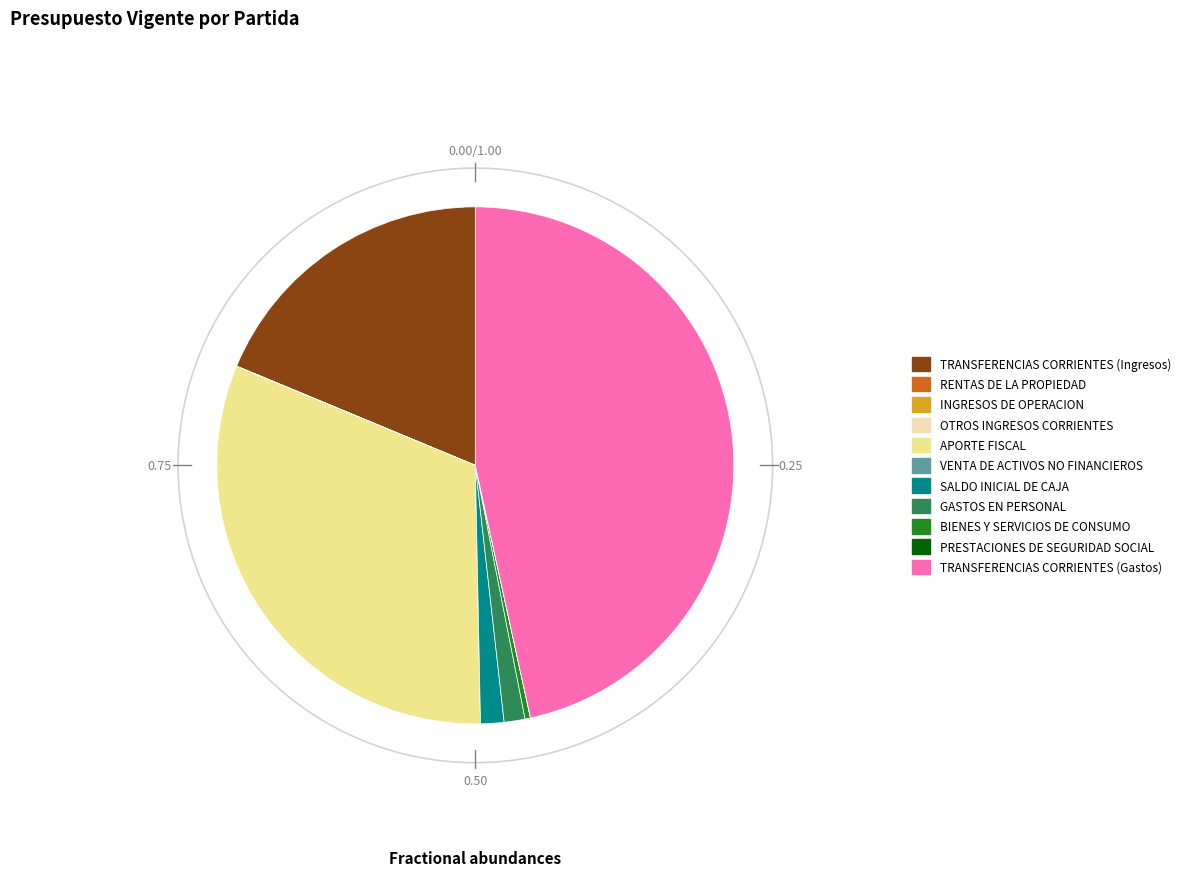

Which category has the biggest portion of the pie?

TRANSFERENCIAS CORRIENTES (Gastos)